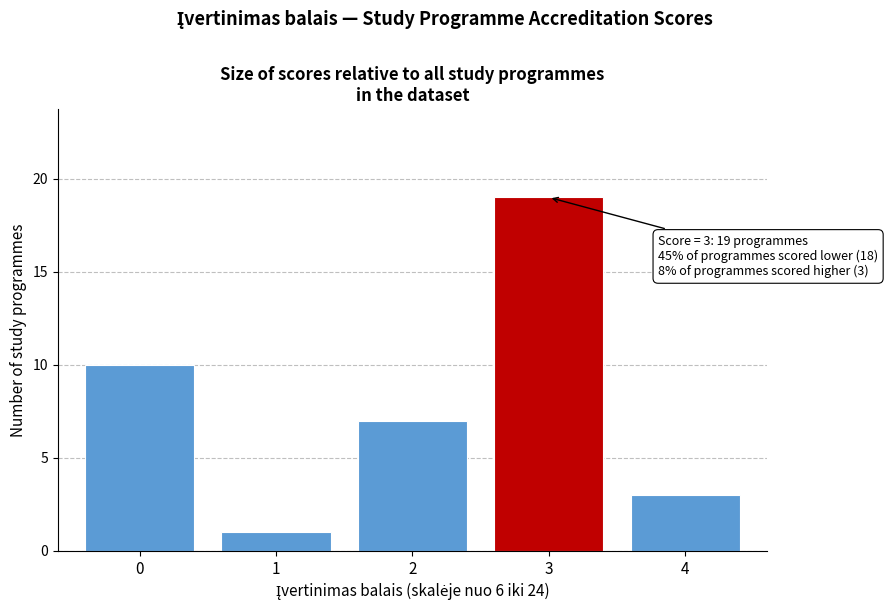

Reading left to right, extract all data points from this chart.

10	1	7	19	3